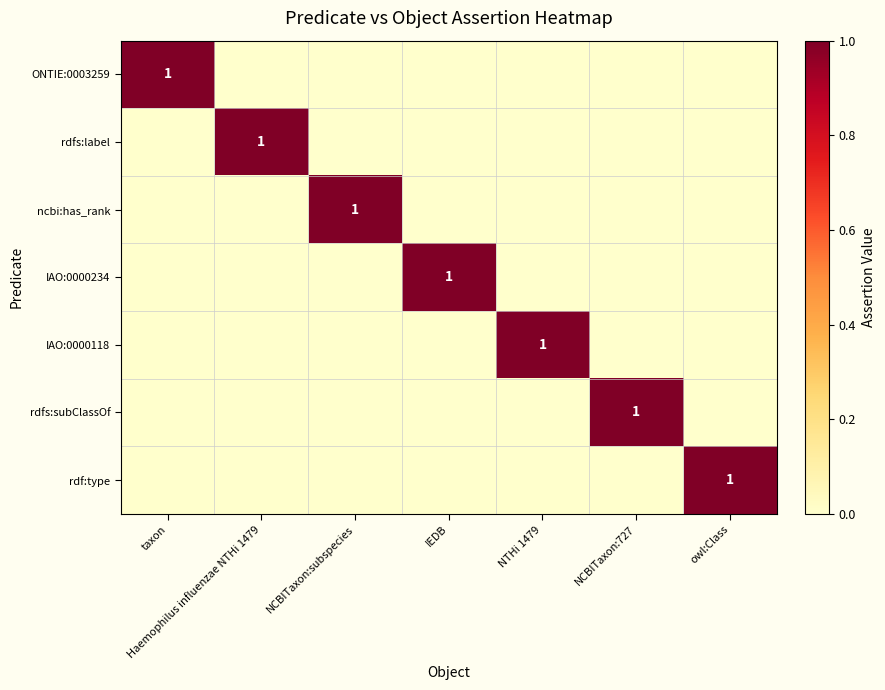

How many series are shown in this chart?

7